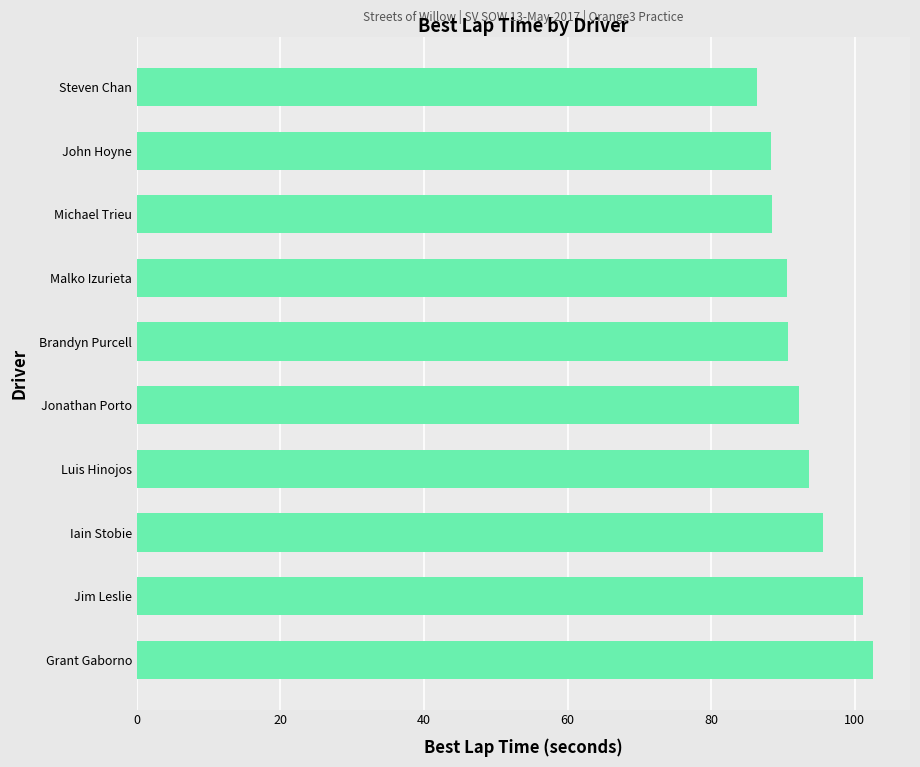

What is the value of the 10th bar from the top?

102.6